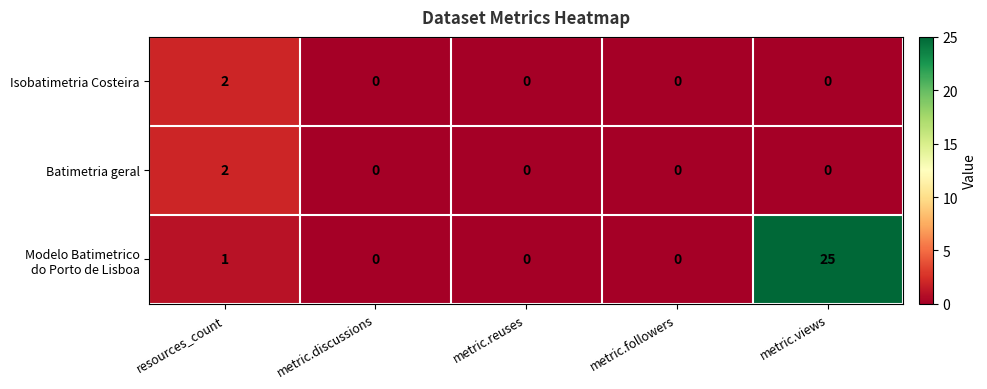

Which category has the highest value across all series?

metric.views